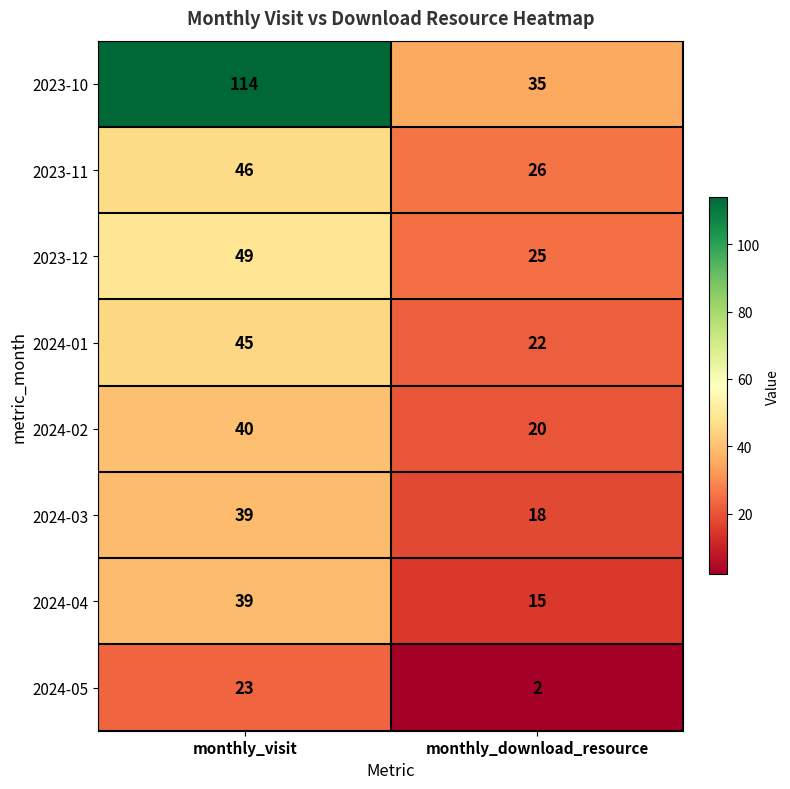

The 2024-03 series shows 12 at monthly_visit. True or false?

False